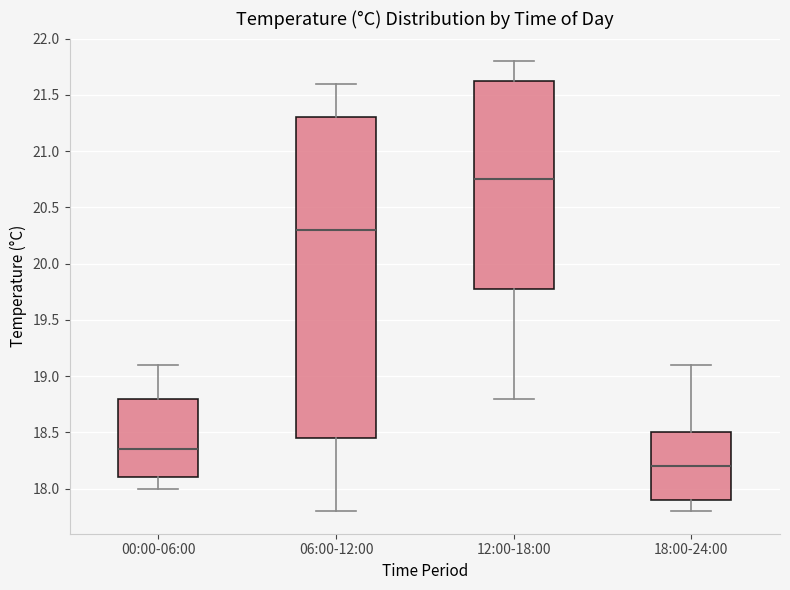

Which box has the lowest median line?

18:00-24:00